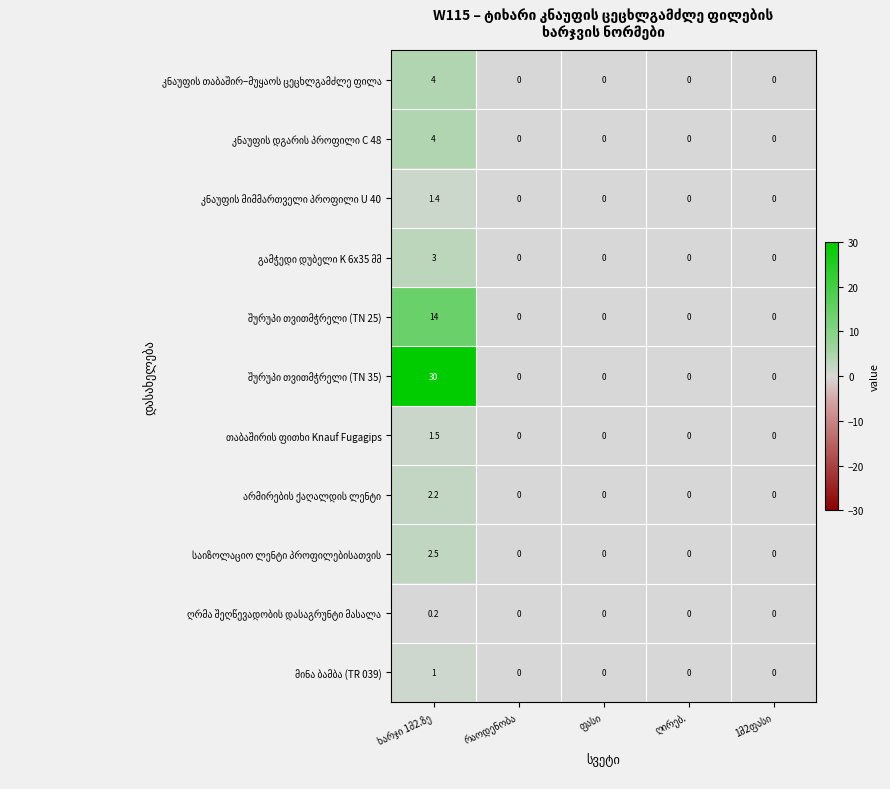

Is it true that საიზოლაციო ლენტი პროფილებისათვის equals -1.1 at რაოდენობა?

False